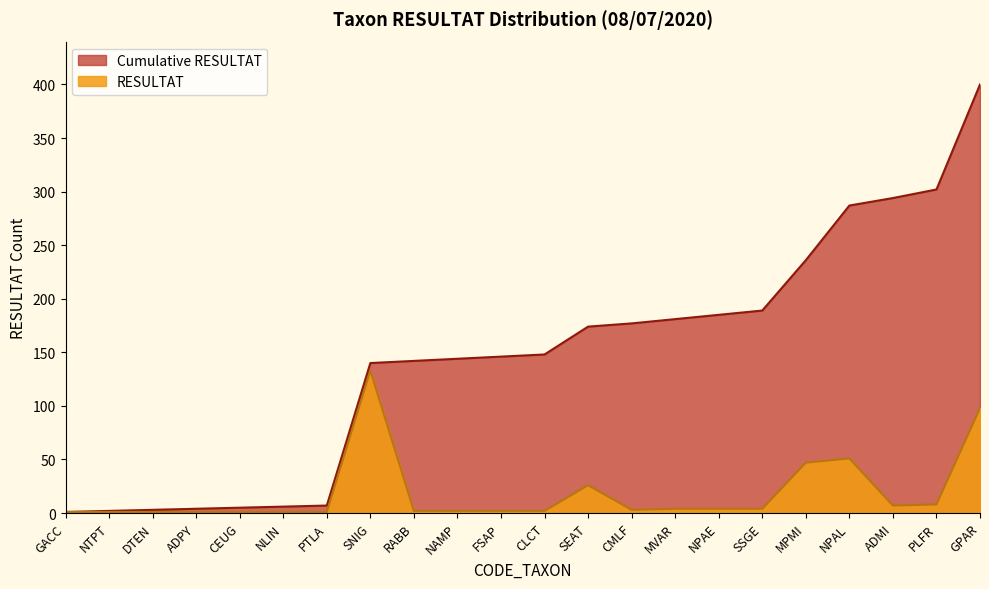

True or false: RESULTAT and Cumulative RESULTAT intersect in this chart.

False